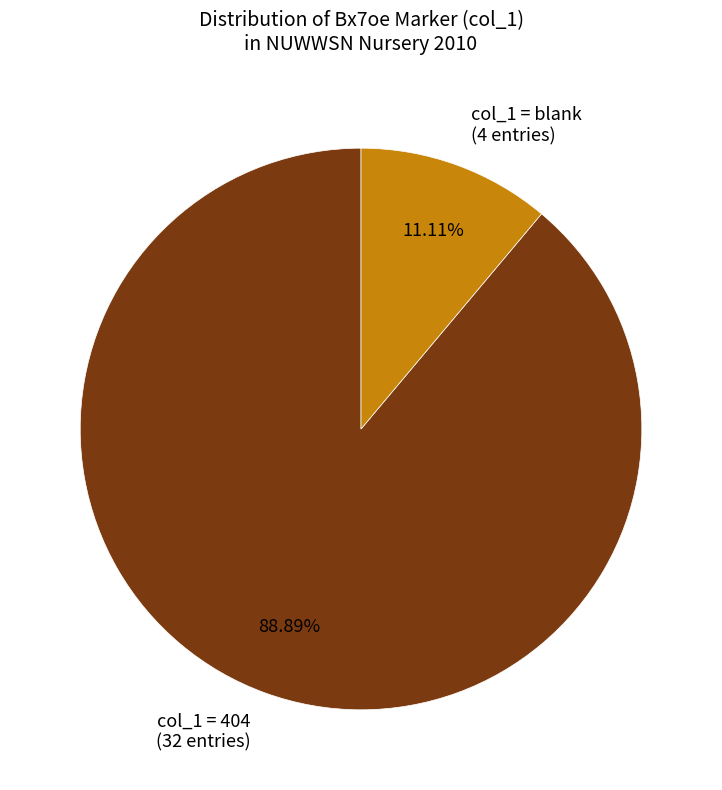

What is the majority slice?

col_1 = 404 (32 entries)